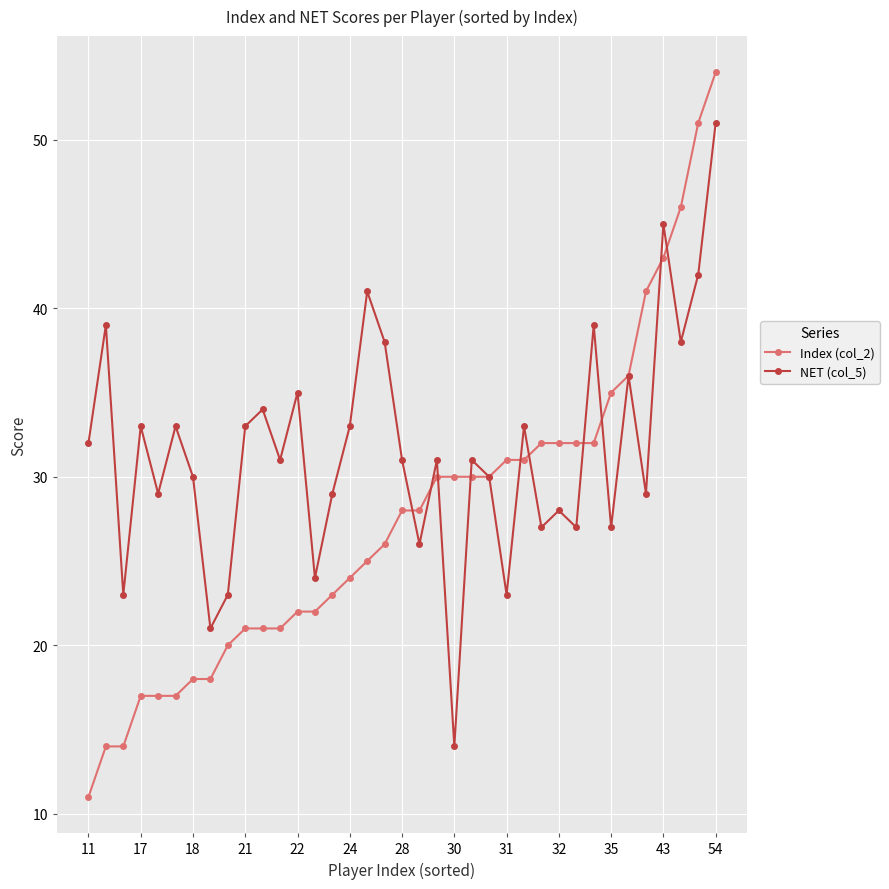

What is the value of the Index (col_2) point at the 12th from the left?

21